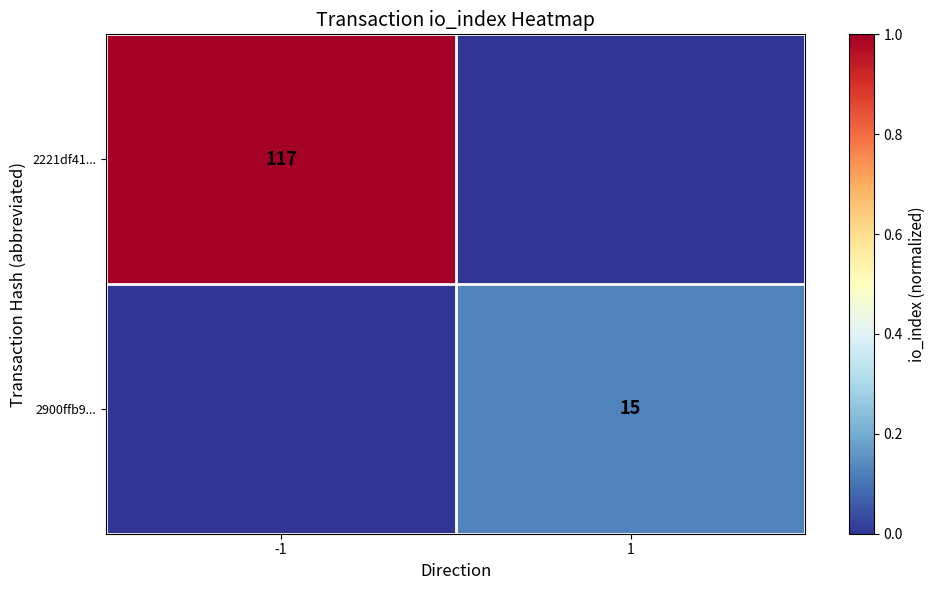

True or false: 2900ffb9... has a value of 25 at 1.

False